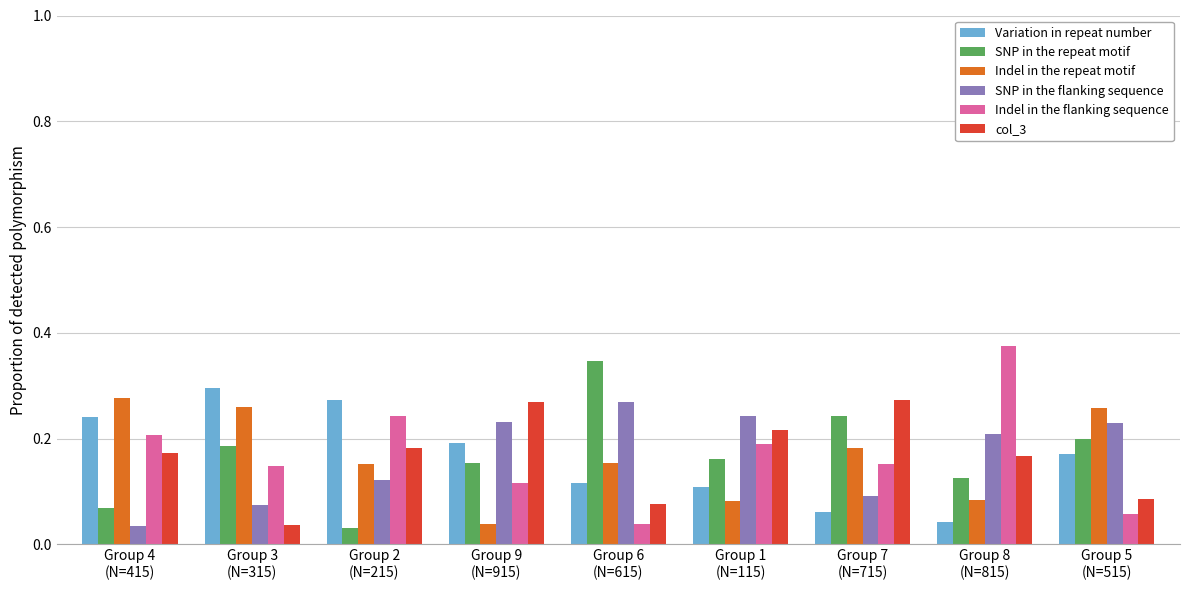

Count the Variation in repeat number values in the range 0 to 1.

9